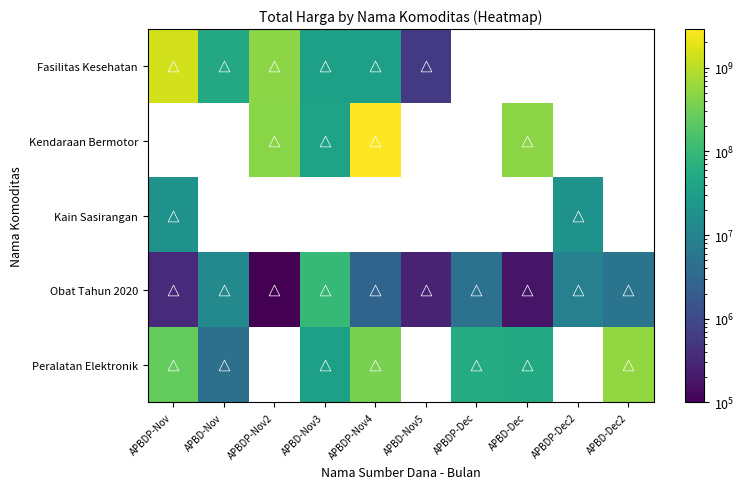

What is the difference between the maximum and minimum values in the Kain Sasirangan series?

275000.0